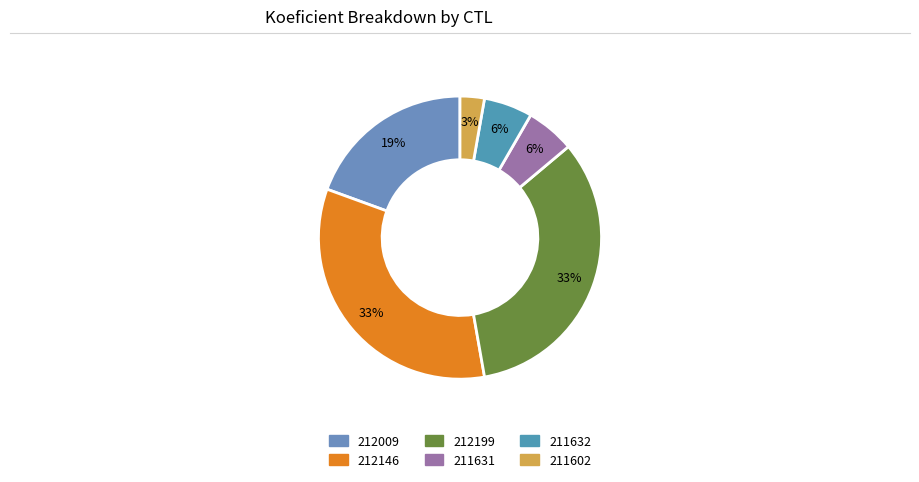

To the nearest percent, what portion does 211632 represent?

6%